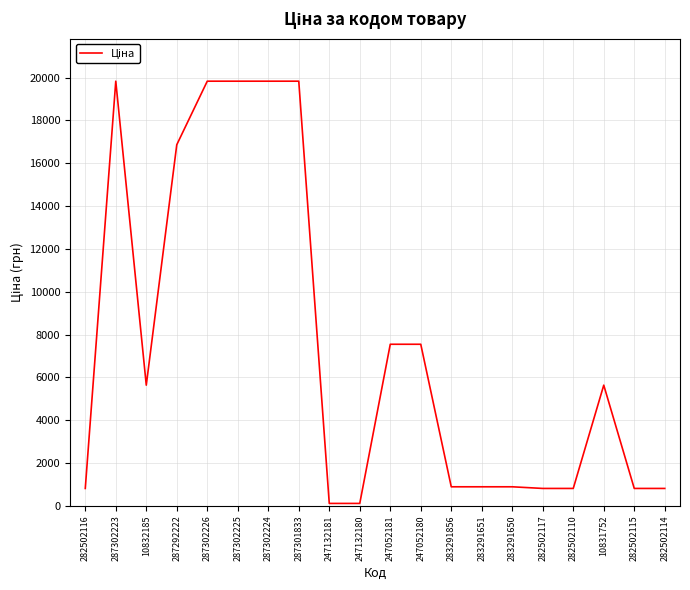

What is the change in value from 282502116 to 10832185?

+4823.0